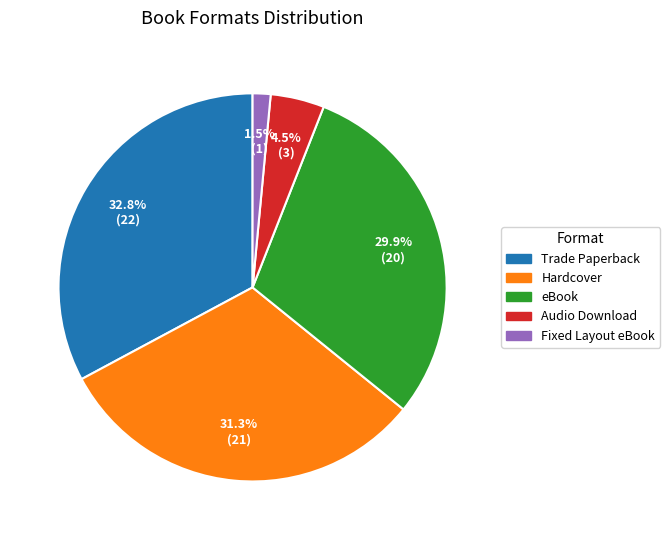

To the nearest percent, what is the average slice percentage?

20%